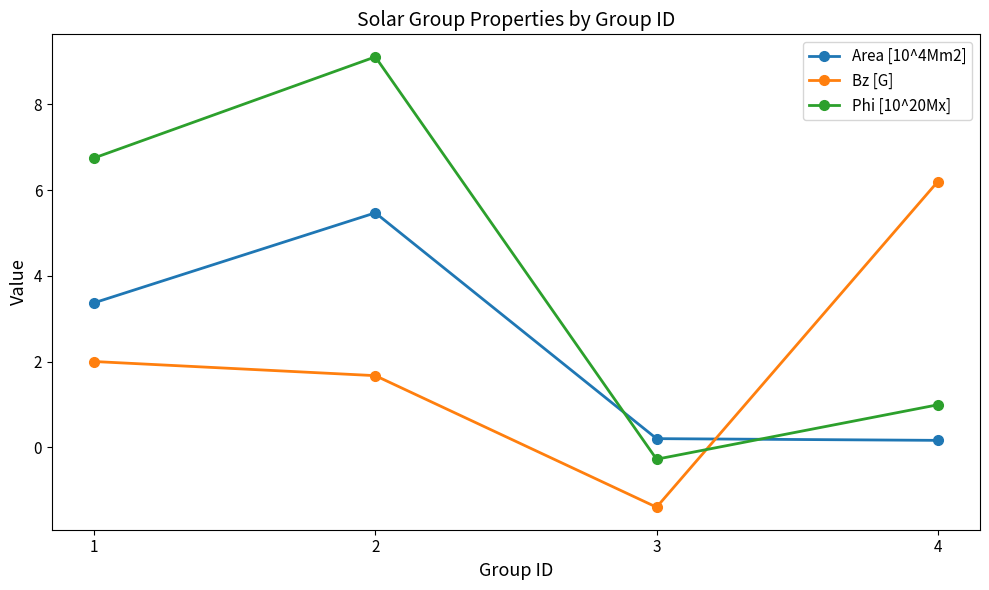

Is this an area chart (filled region under the line)?

No